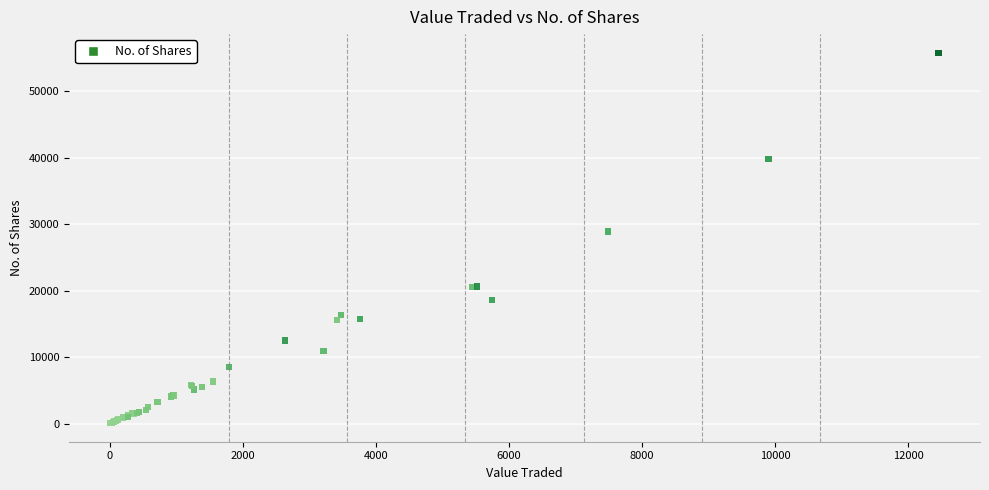

What Y value in the scatter plot is closest to 27946?

28902